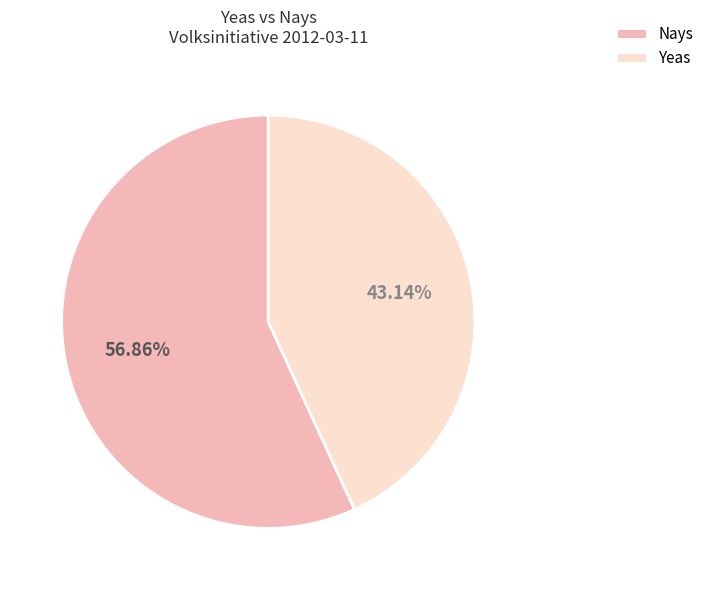

What is the ratio of the value at Yeas to the value at Nays?

0.8